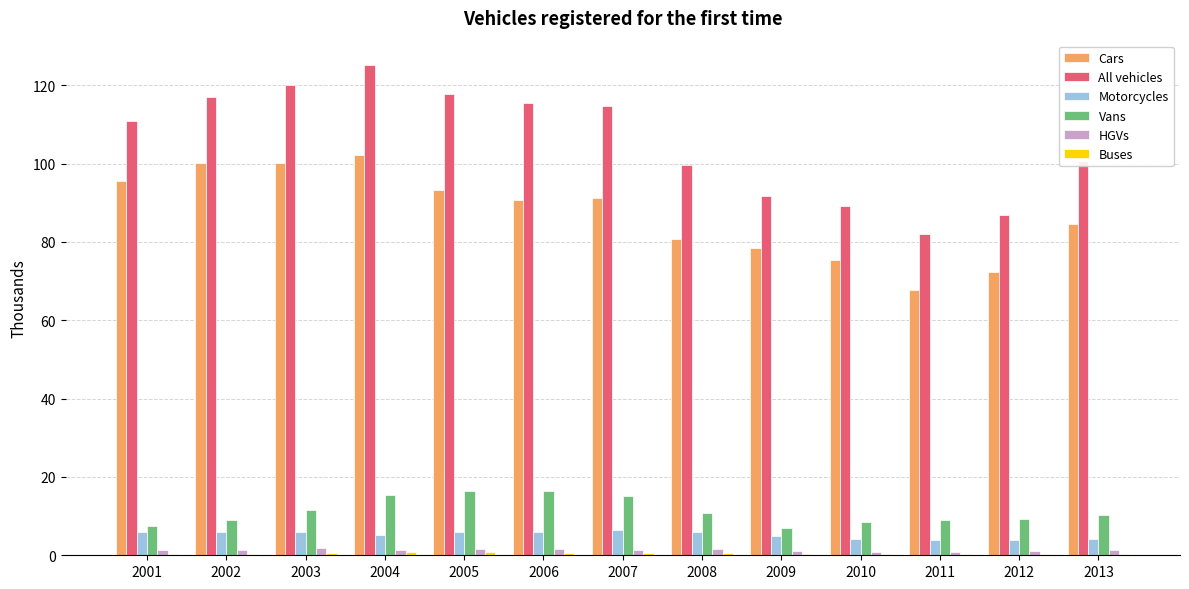

Are the bars horizontal?

No